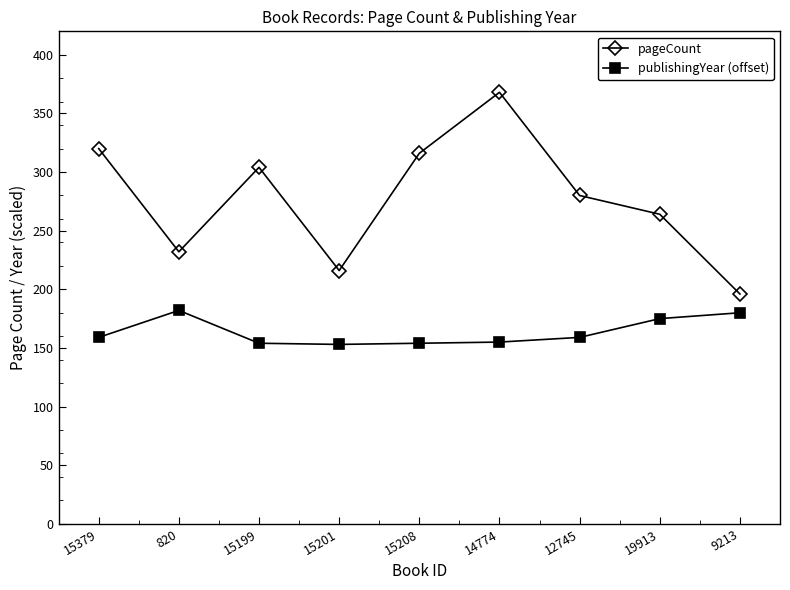

Is it true that pageCount equals 102 at 15199?

False